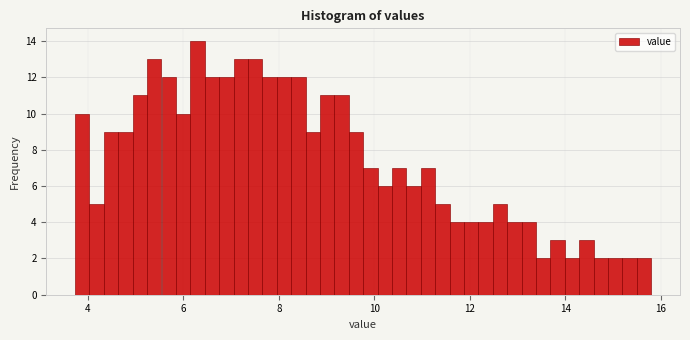

Around what value on the x-axis is the tallest bar? Give the approximate position of its centre, as read against the axis.

6.2